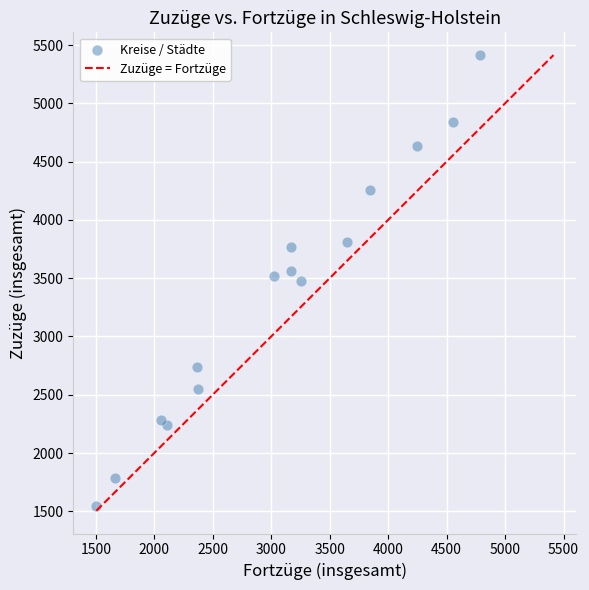

What is the range of X values (max minus min)?

3282